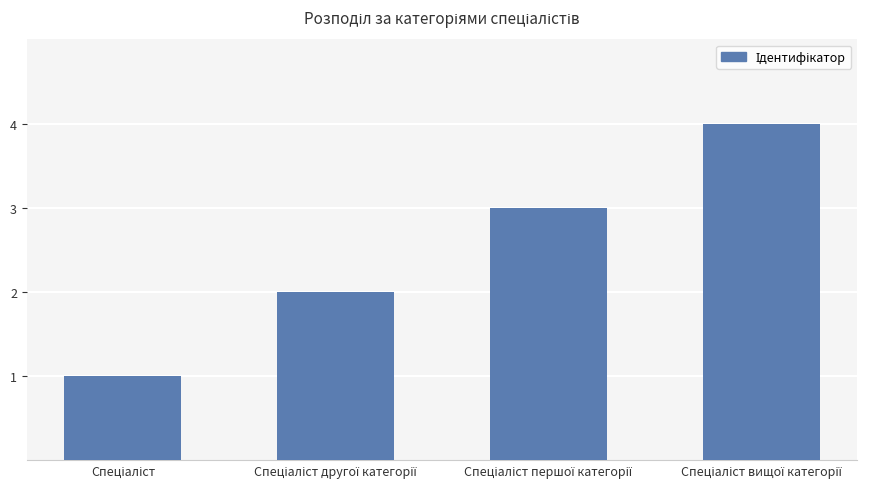

What is the maximum value shown in the chart?

4